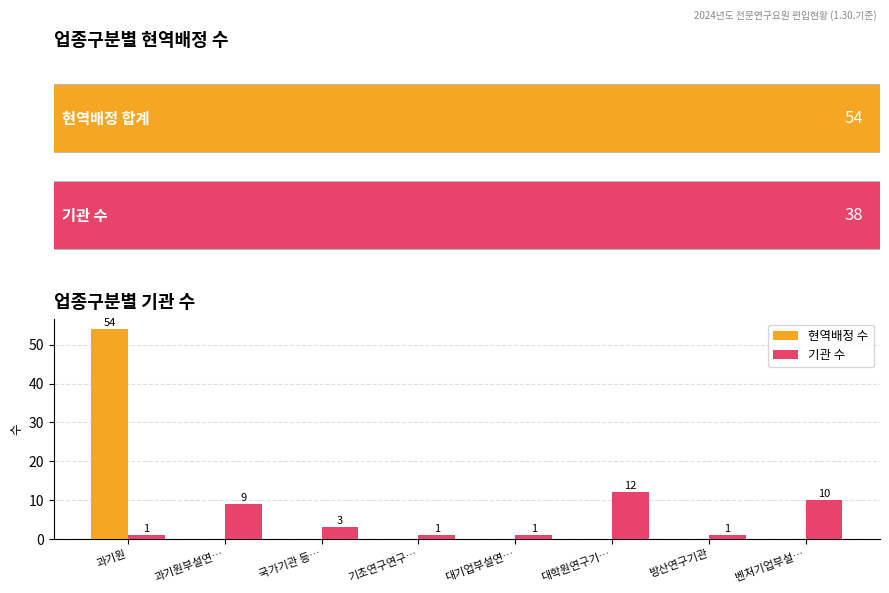

What is the sum of all 기관 수 values?

38